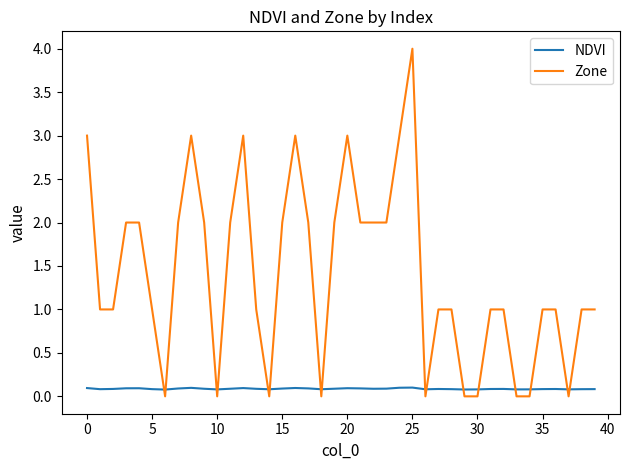

After their last crossing, which series has the higher values: Zone or NDVI?

Zone